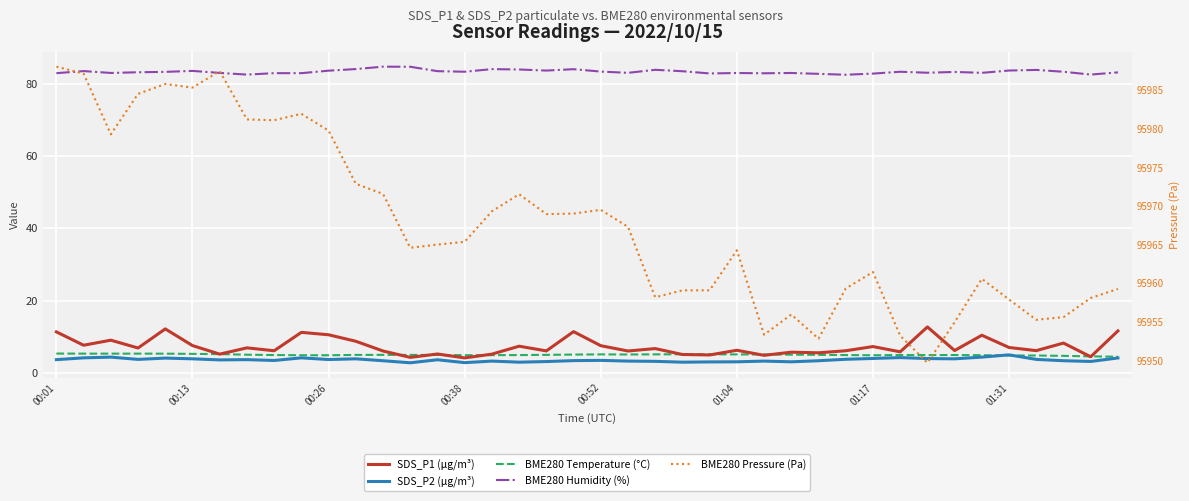

True or false: BME280 Humidity (%) has a value of 32.5 at 21.

False